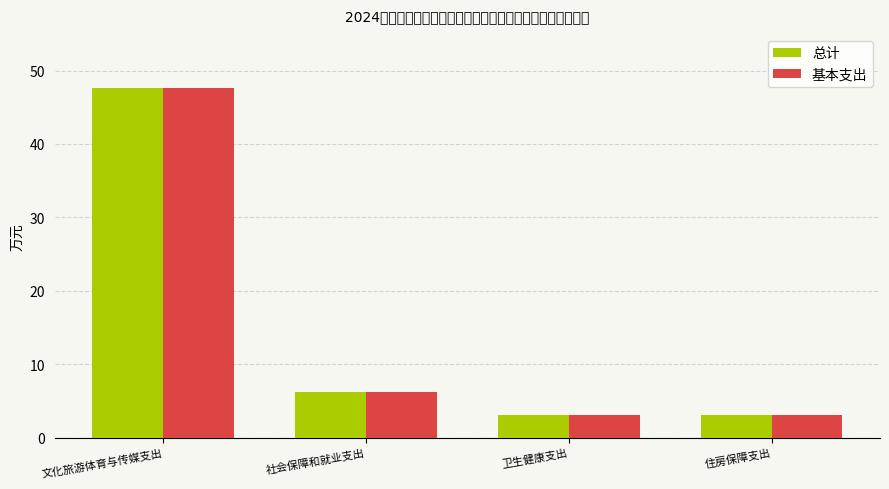

Reading left to right, transcribe all the data shown in this chart.

总计: 文化旅游体育与传媒支出=47.6	社会保障和就业支出=6.2	卫生健康支出=3.1	住房保障支出=3.1
基本支出: 文化旅游体育与传媒支出=47.6	社会保障和就业支出=6.2	卫生健康支出=3.1	住房保障支出=3.1